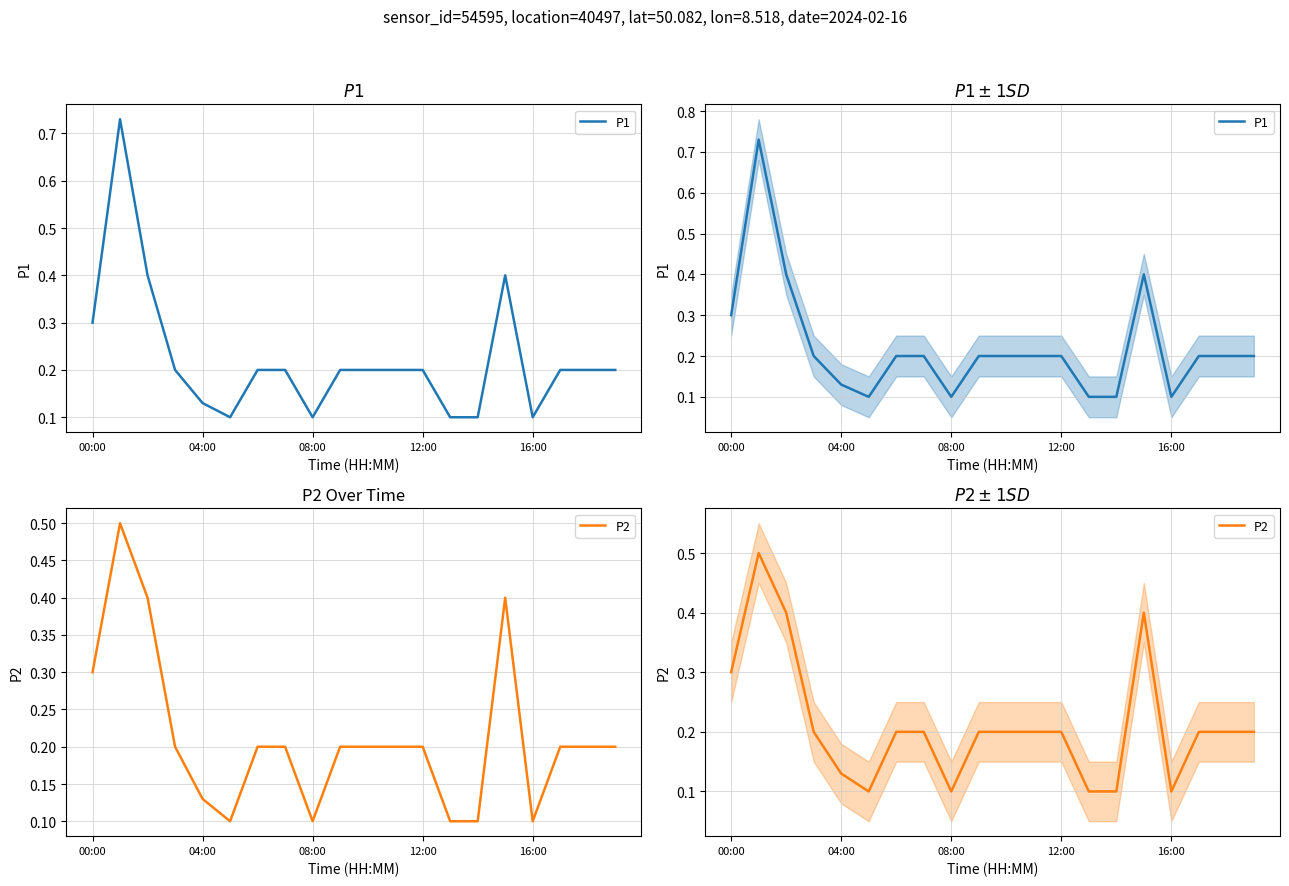

What is the lowest value of the P1 series?

0.1